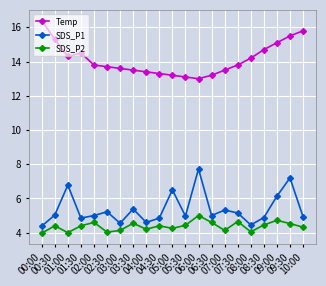

What is the average value of the SDS_P2 series?

4.4